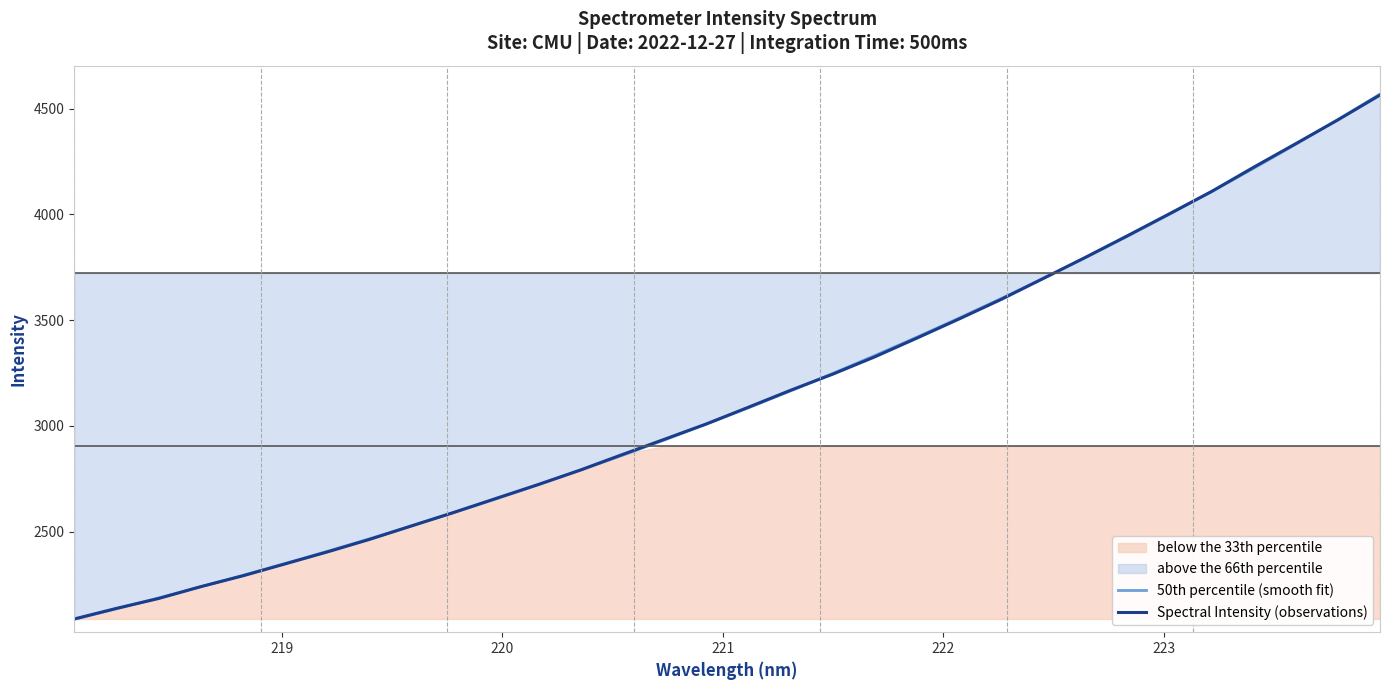

What is the minimum value for 50th percentile (smooth fit)?

2086.3